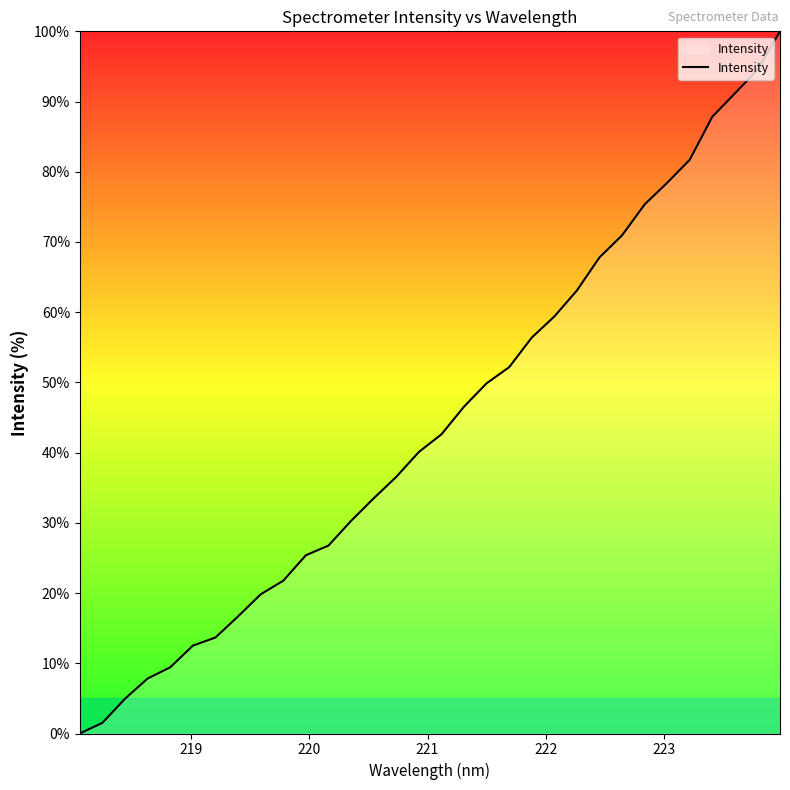

What is the difference between the maximum and minimum values?

100.0